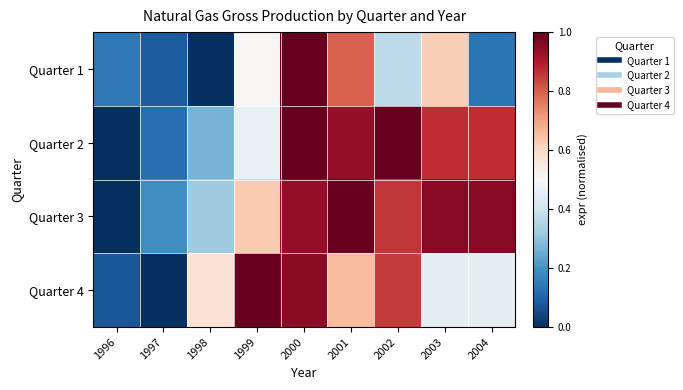

What is the greatest value displayed?

1.0